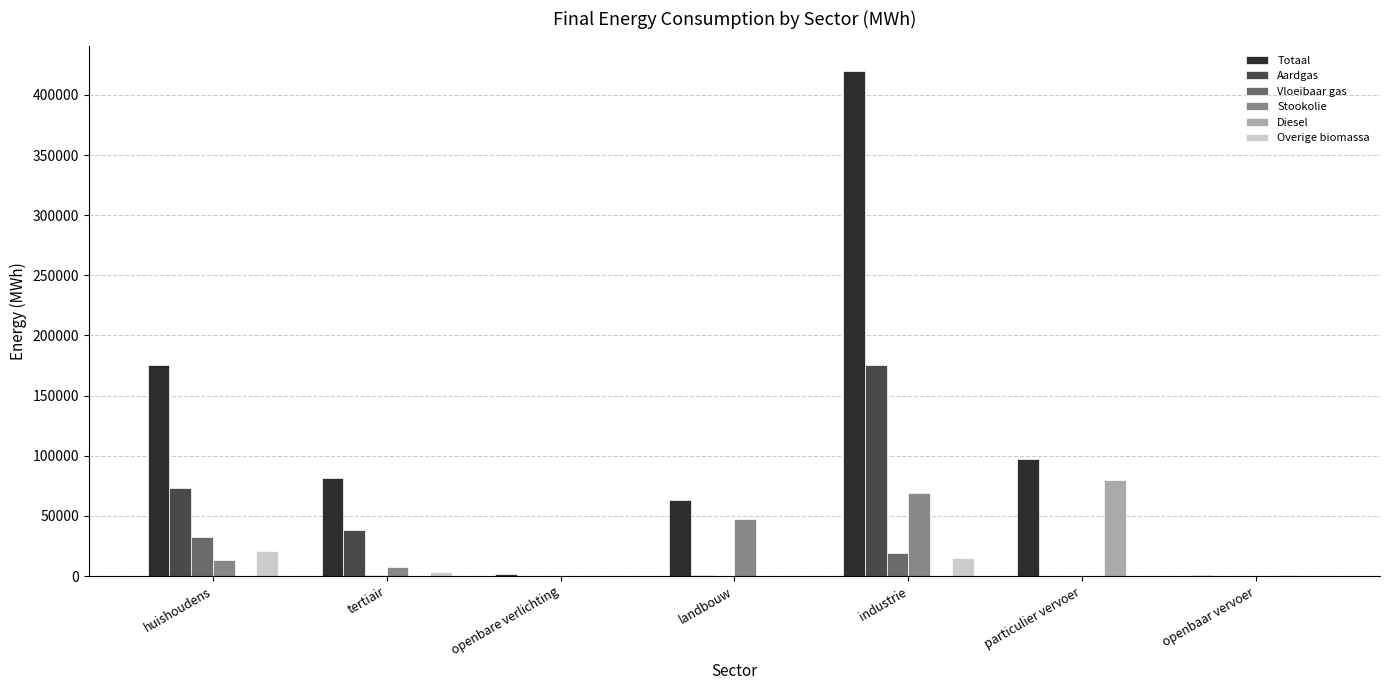

At which category is the sum across all series the highest?

industrie